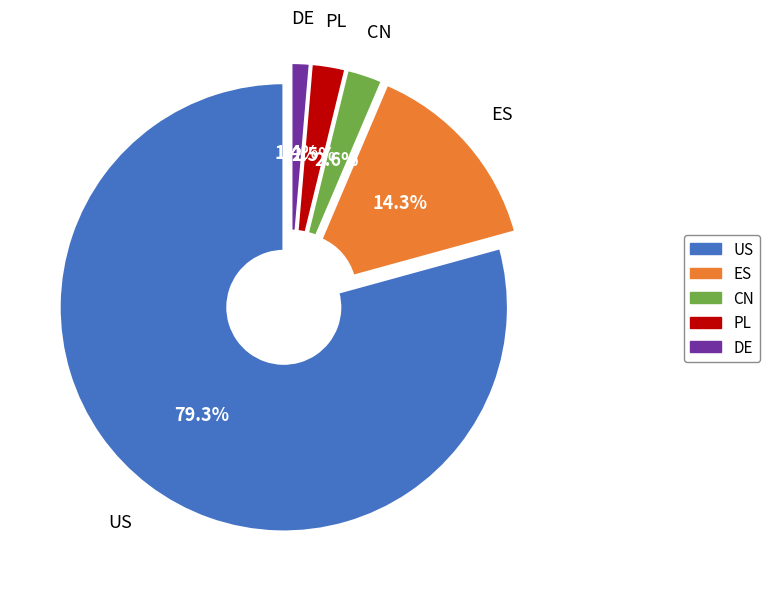

What is the largest slice in the pie chart?

US